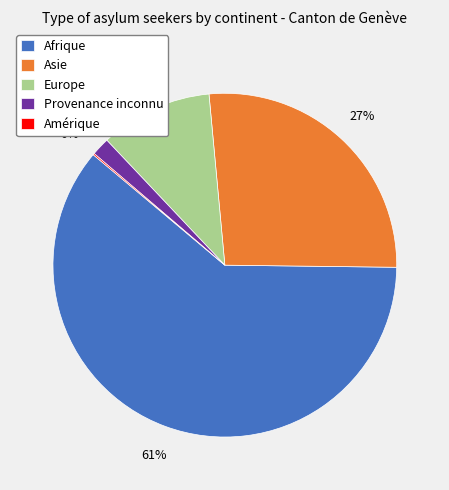

Which has a higher value, Europe or Asie?

Asie